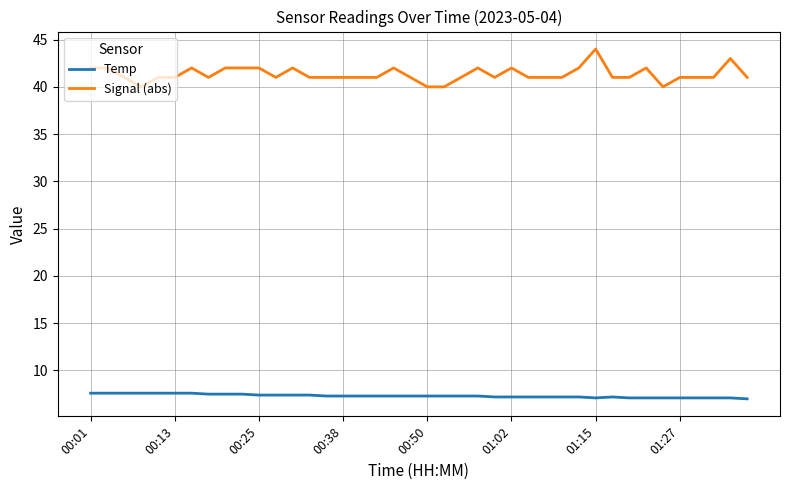

What is the maximum value for Signal (abs)?

44.0